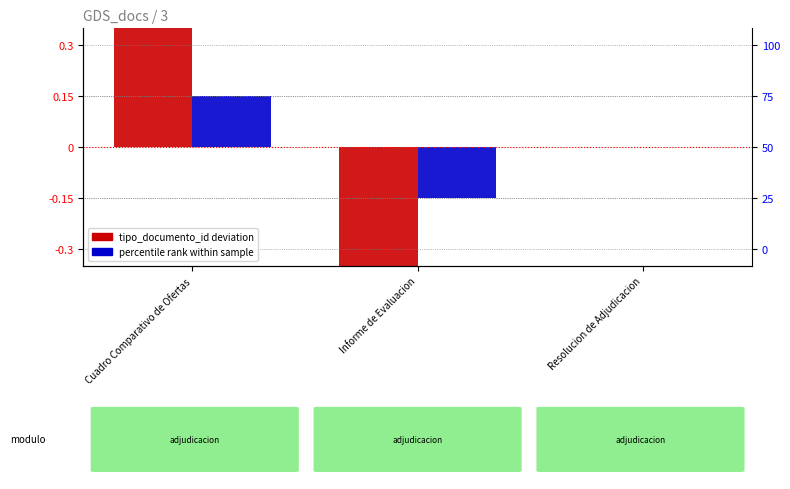

At which label does tipo_documento_id deviation first exceed 0?

Cuadro Comparativo de Ofertas